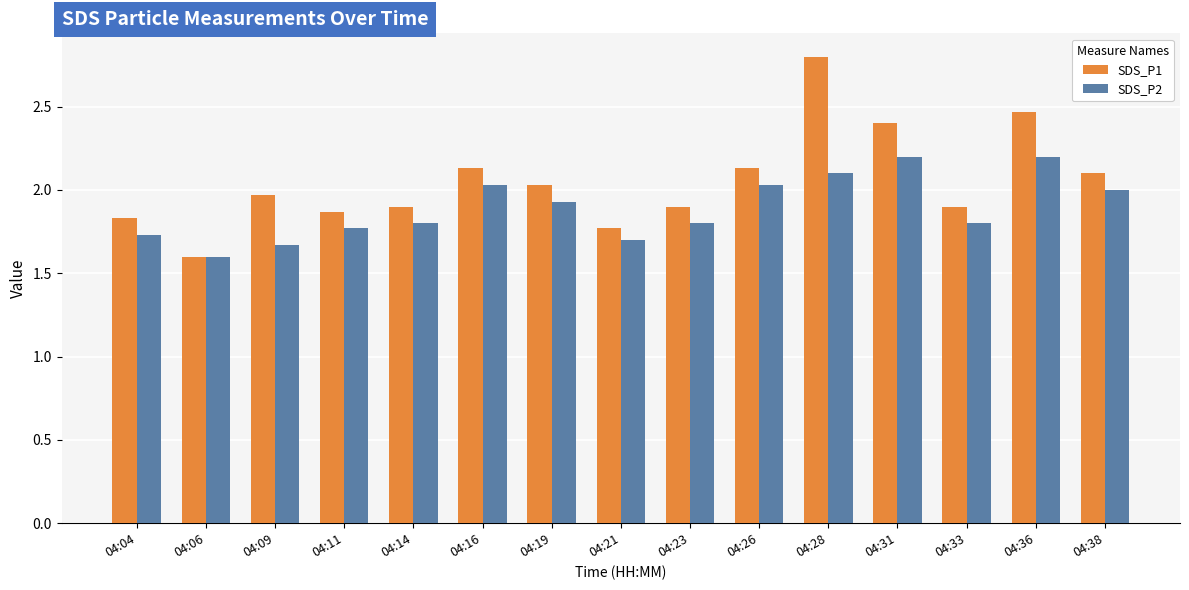

What is the total value across all series at 04:31?

4.6